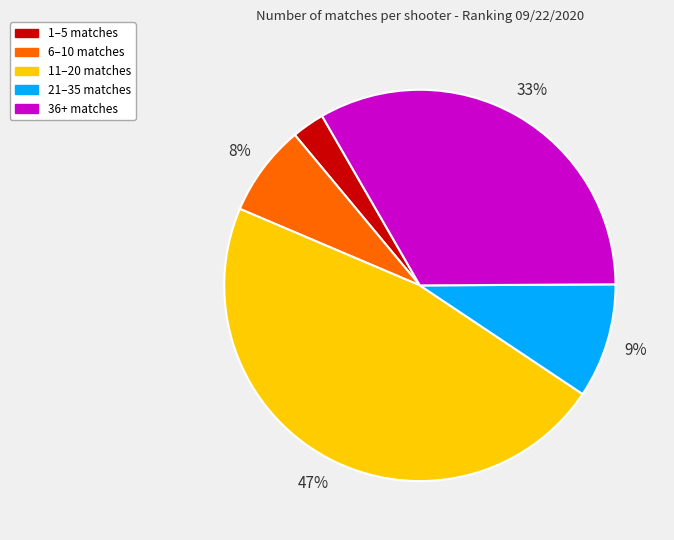

To the nearest percent, what is the difference between the largest and smallest slice percentages?

44%